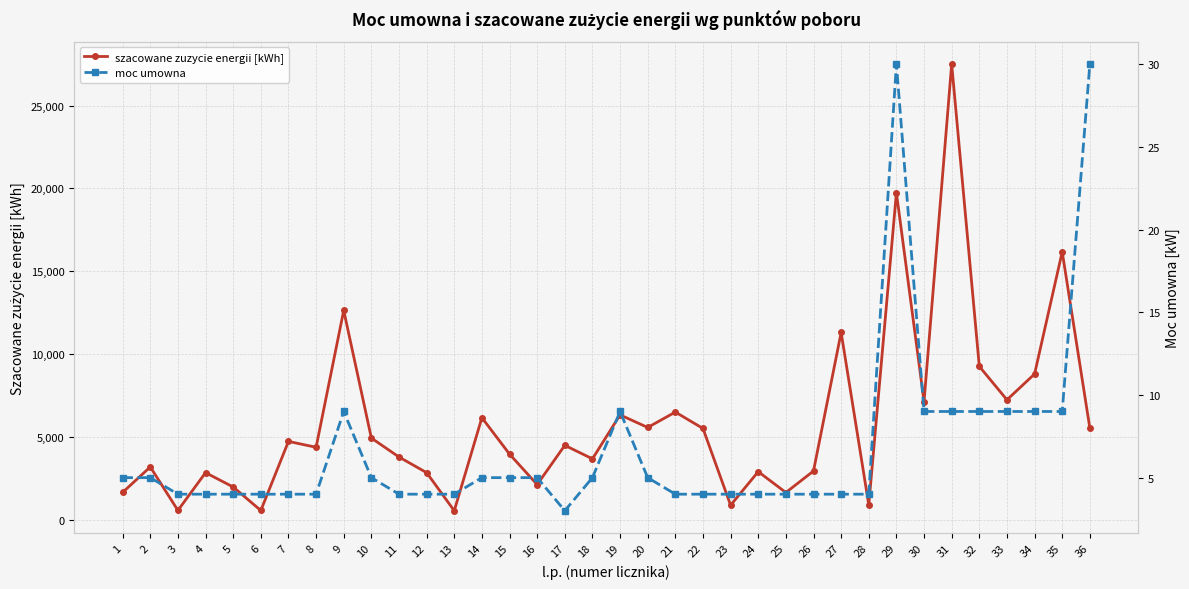

What is the greatest value displayed?

27510